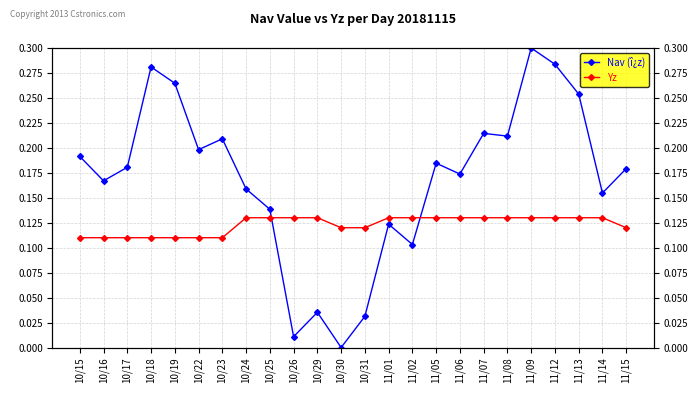

Is this an area chart (filled region under the line)?

No